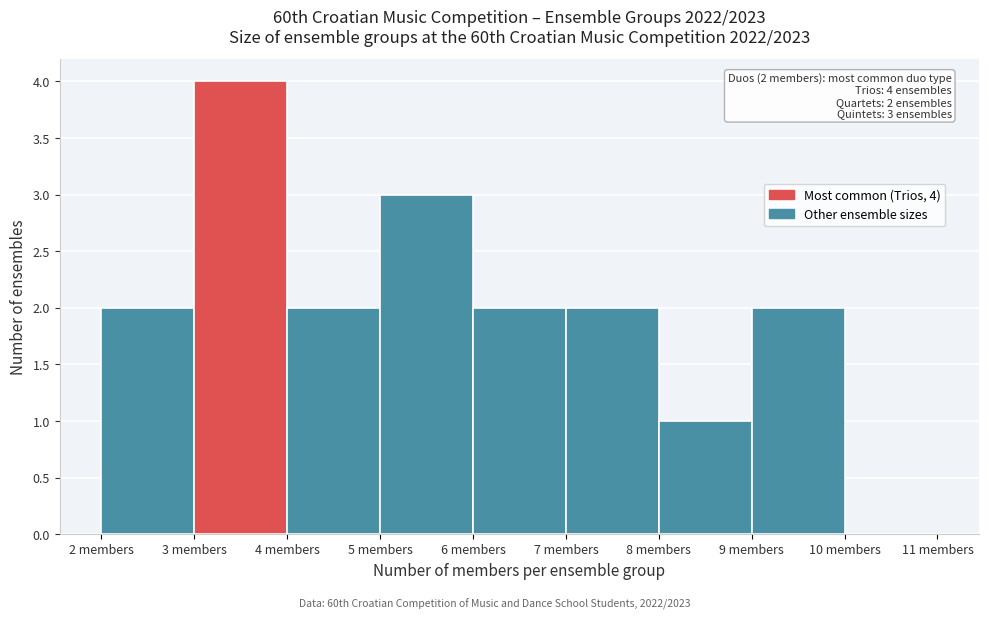

Which range on the x-axis has the tallest bar?

3 to 4